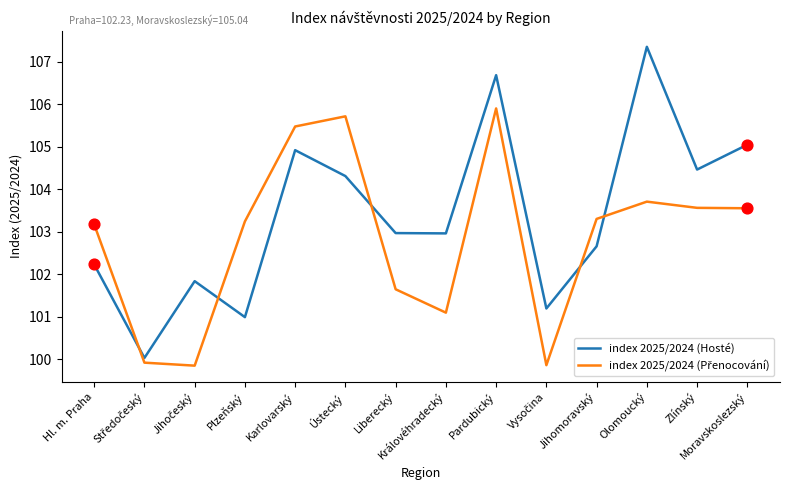

At which category is the sum across all series the highest?

Pardubický